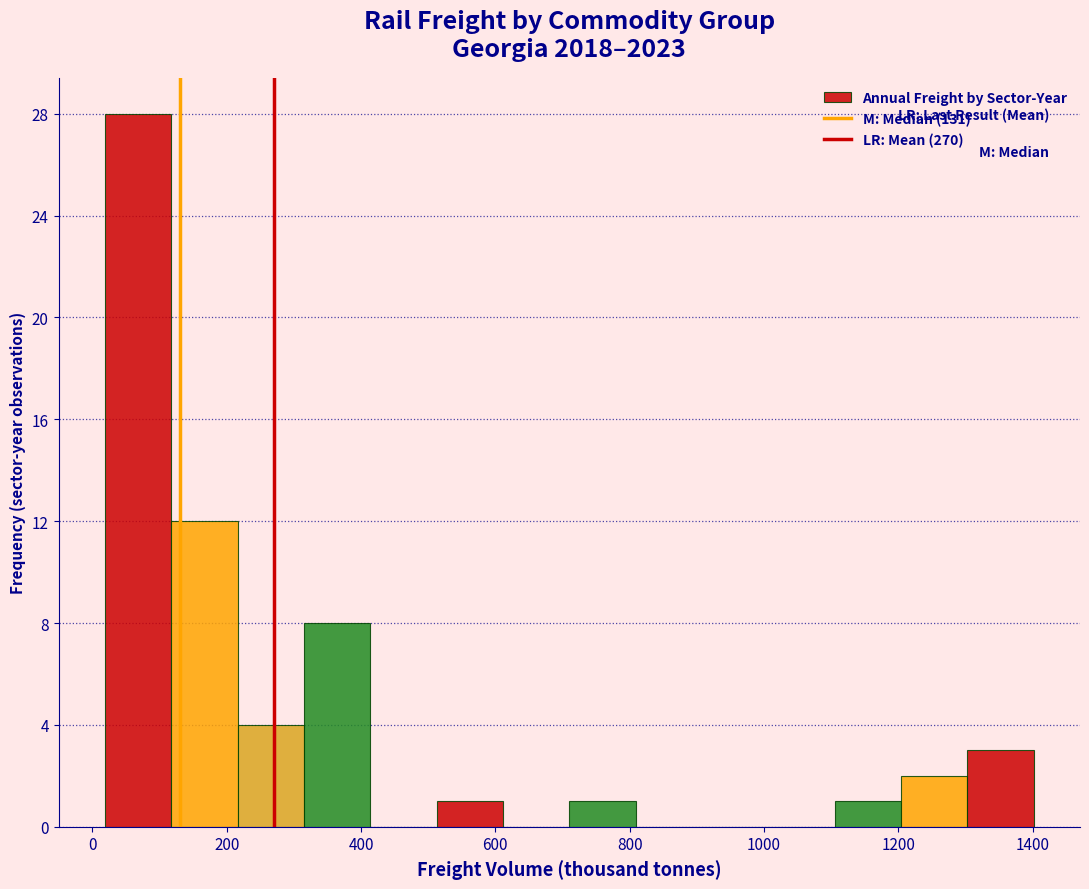

Reading left to right, transcribe this chart: for each bar, give the range it covers on the x-axis and its height. Neither the bar edges nor the heights are printed on the chart, so give them approximately, as read against the axes.

20 to 120: 28
120 to 220: 12
220 to 320: 4
320 to 420: 8
420 to 520: 0
520 to 620: 1
620 to 720: 0
720 to 800: 1
800 to 900: 0
900 to 1000: 0
1000 to 1100: 0
1100 to 1200: 1
1200 to 1300: 2
1300 to 1400: 3